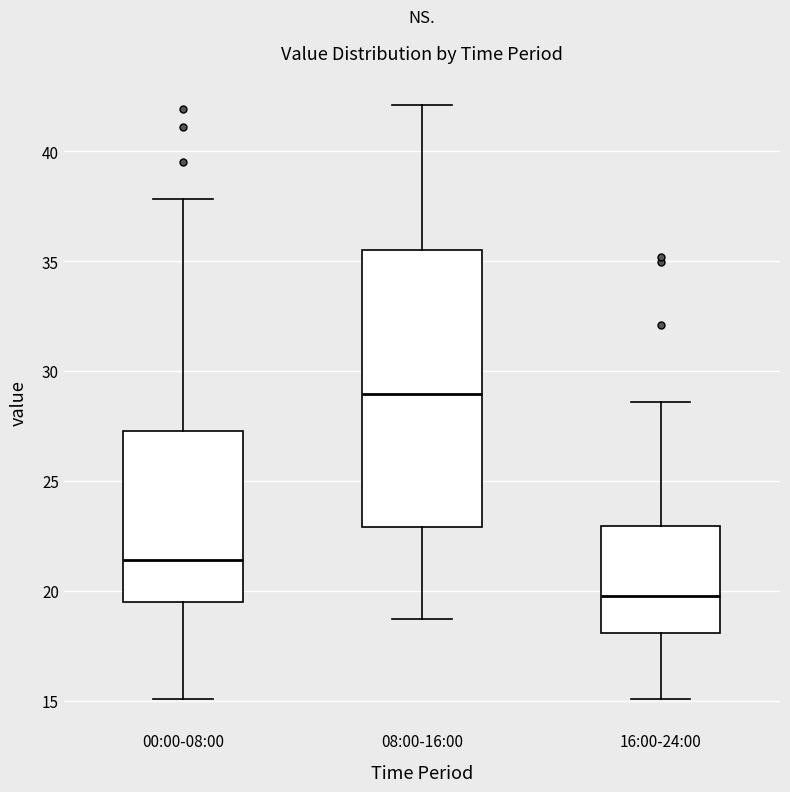

Which box's median line is the highest?

08:00-16:00